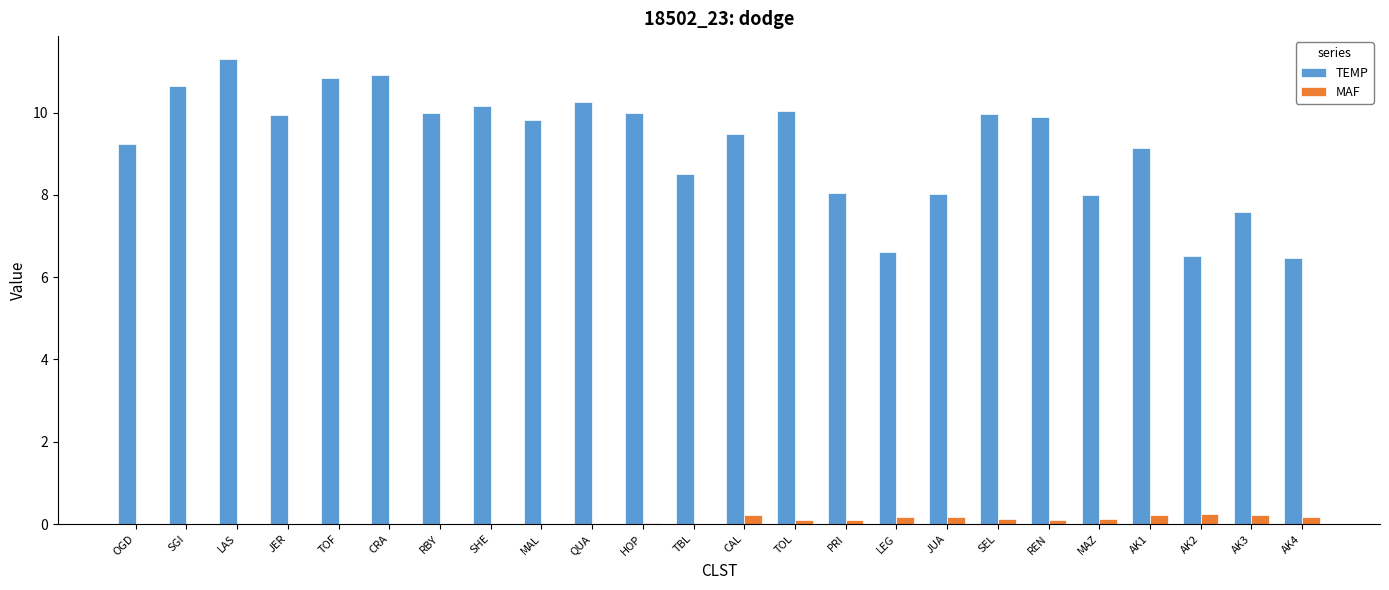

The TEMP series shows 5.3 at AK1. True or false?

False